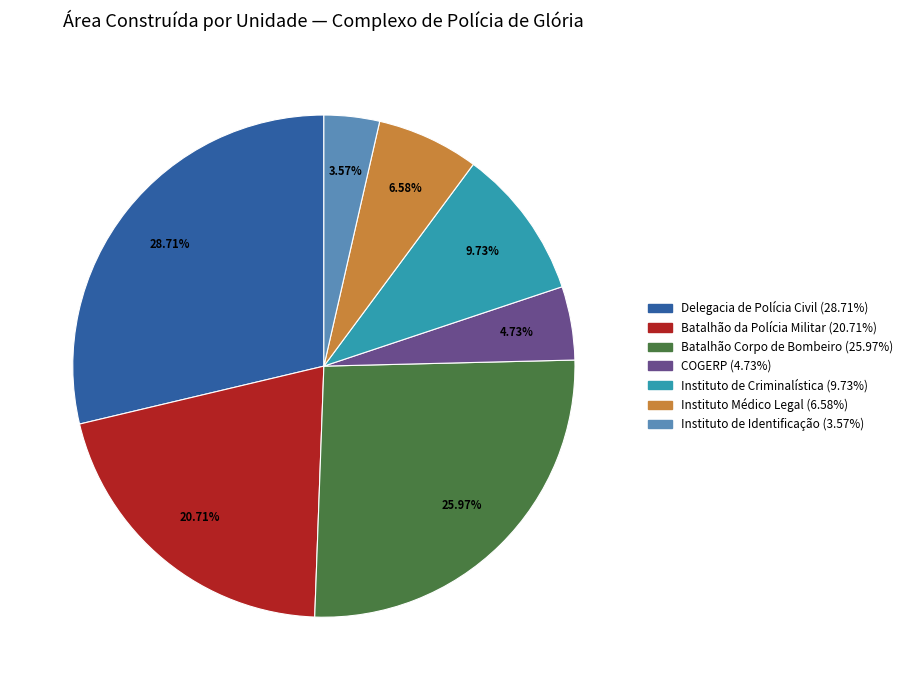

True or false: Instituto de Criminalística accounts for 1% of the total.

False